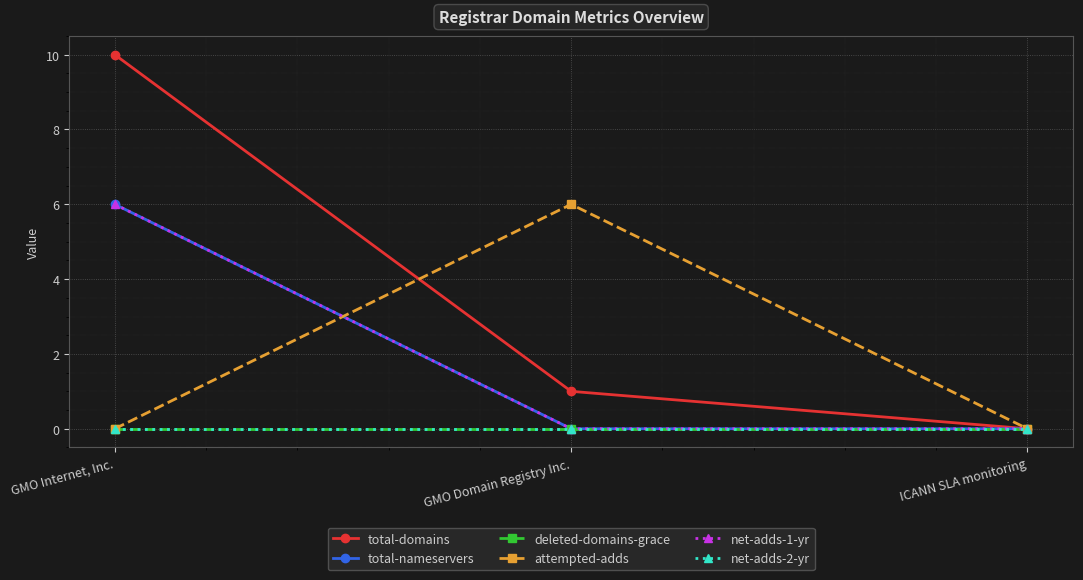

Which category has the lowest value in the net-adds-1-yr series?

GMO Domain Registry Inc.